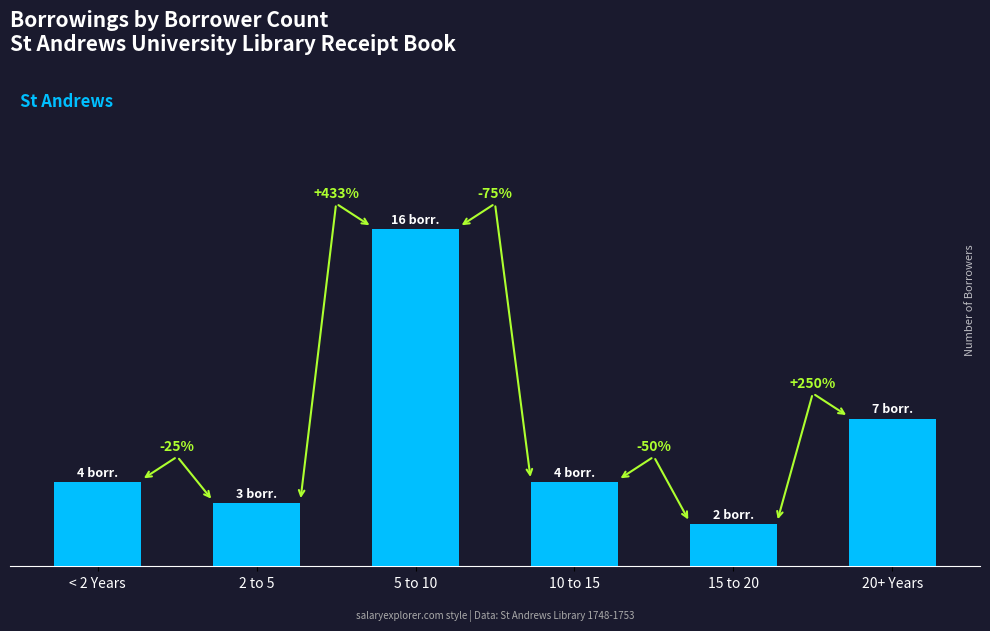

What is the ratio of the value at 10 to 15 to the value at < 2 Years?

1.0